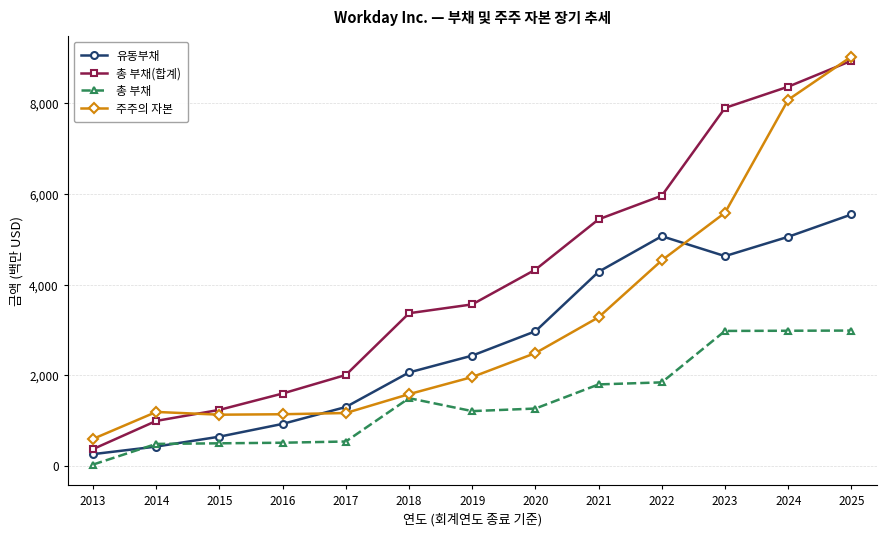

What is the value of the 총 부채 point at the 6th from the left?

1491